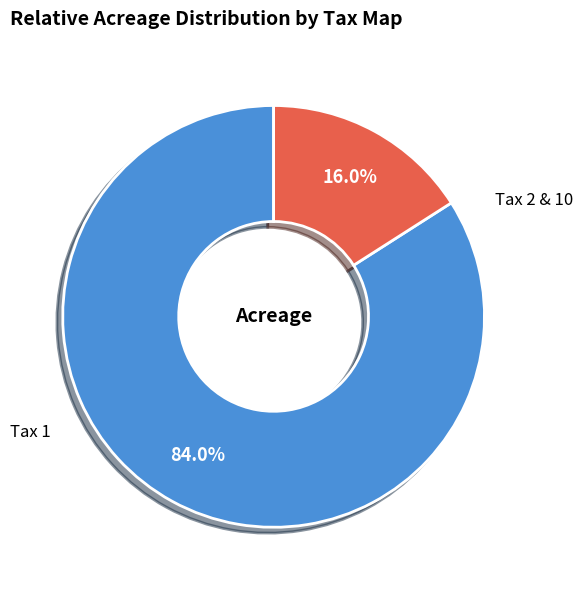

What is the largest slice in the pie chart?

Tax 1